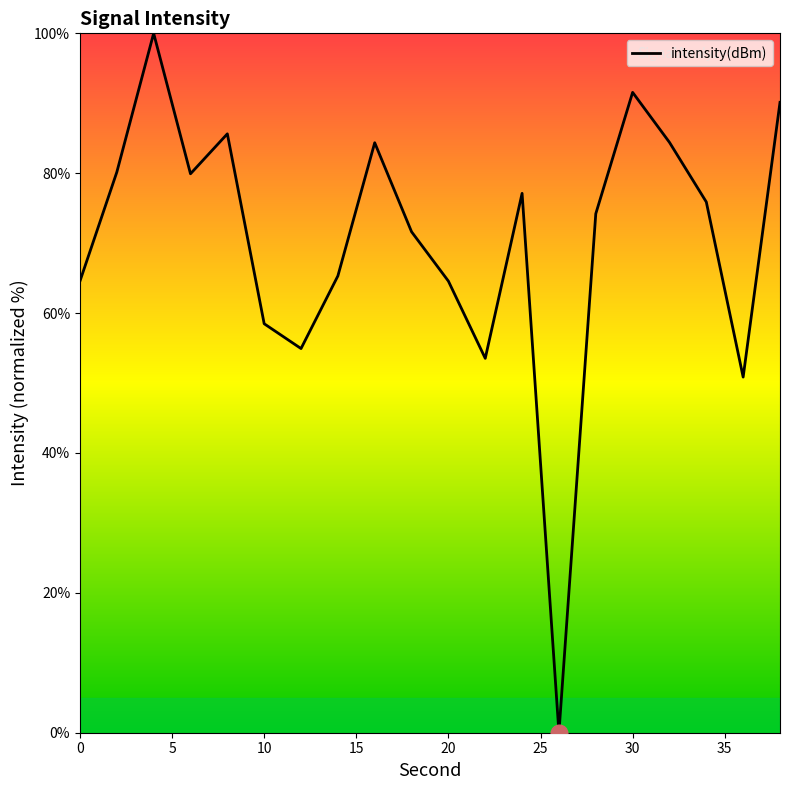

What is the maximum value shown in the chart?

100.0